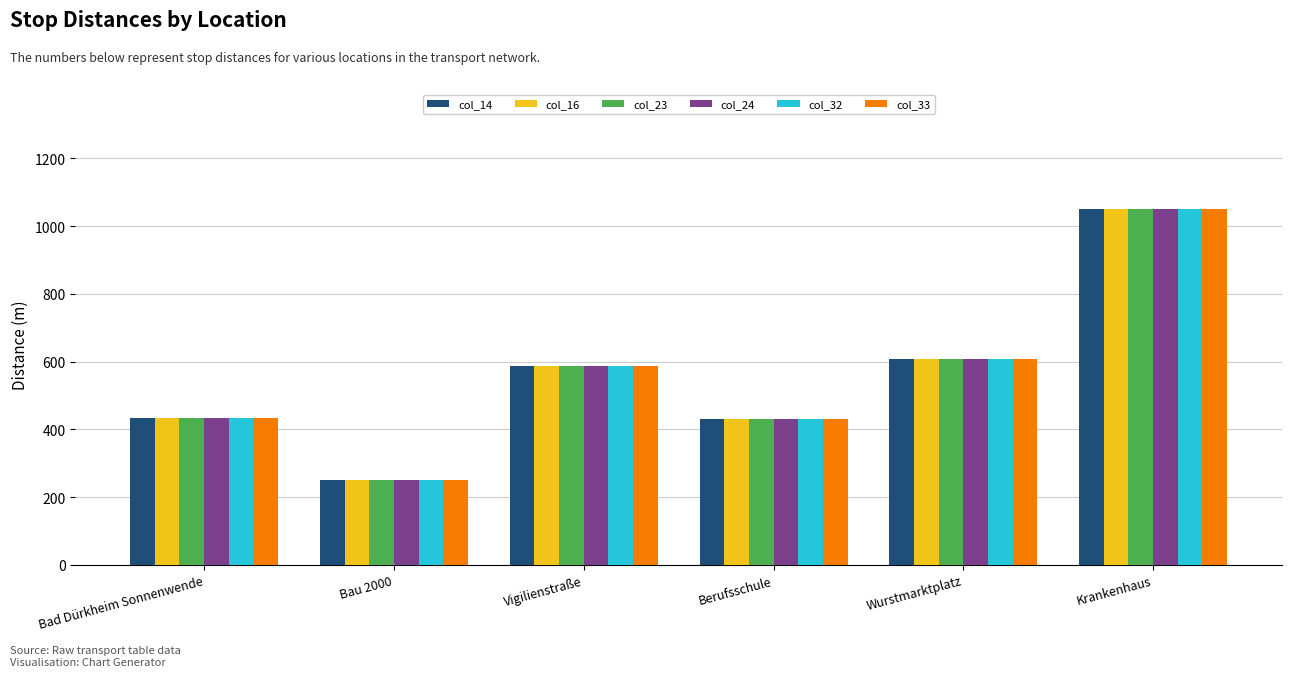

Count the number of categories in the chart.

6